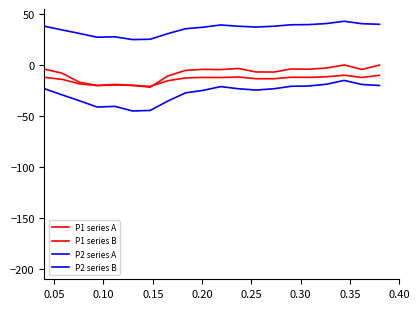

What is the average value of the P2 series B series?

-27.6